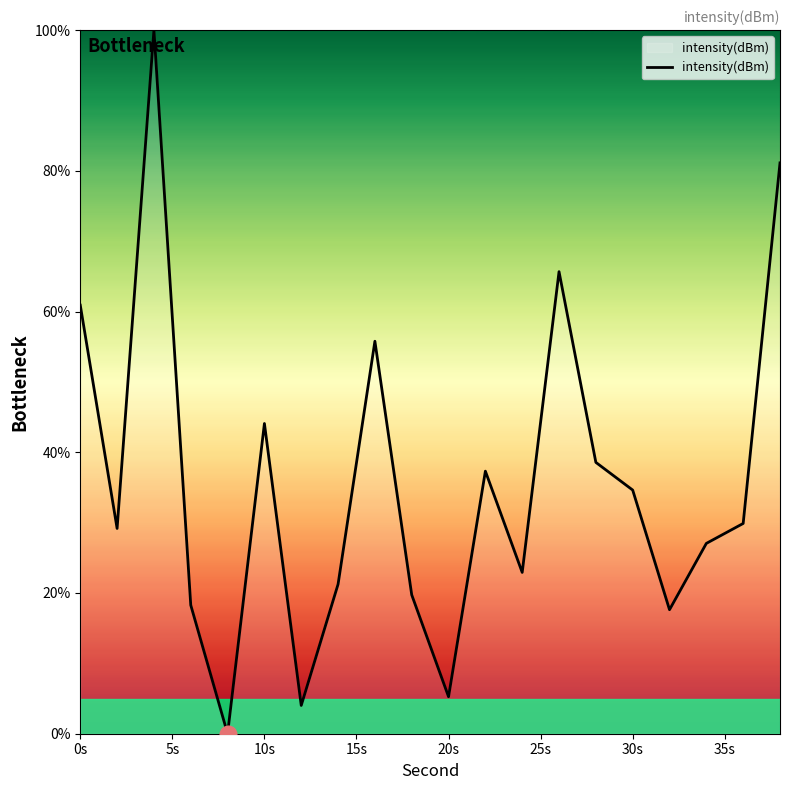

What is the maximum value shown in the chart?

100.0